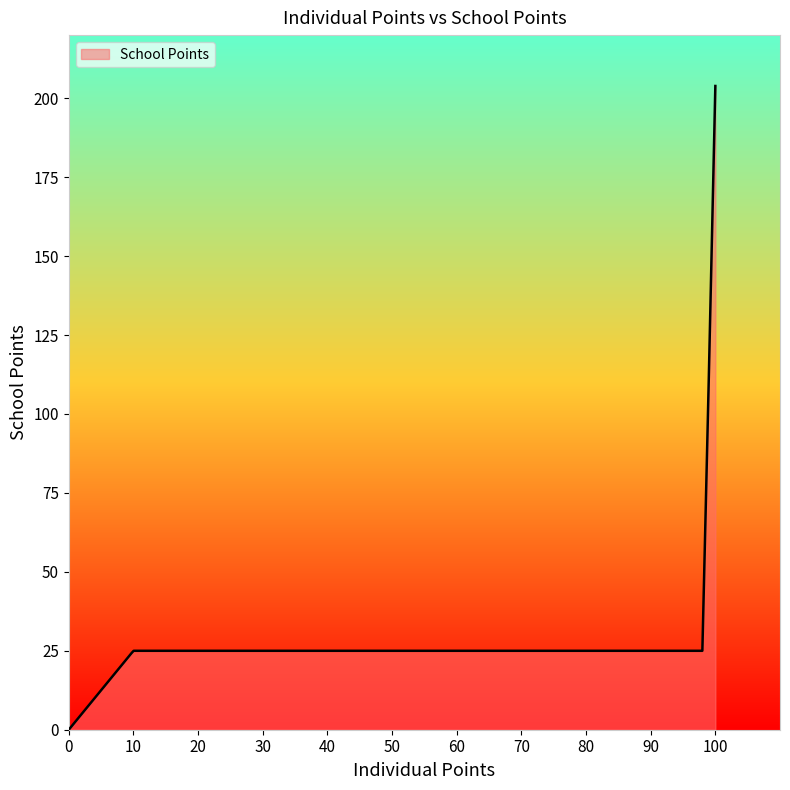

What is the difference between the maximum and minimum values?

203.9